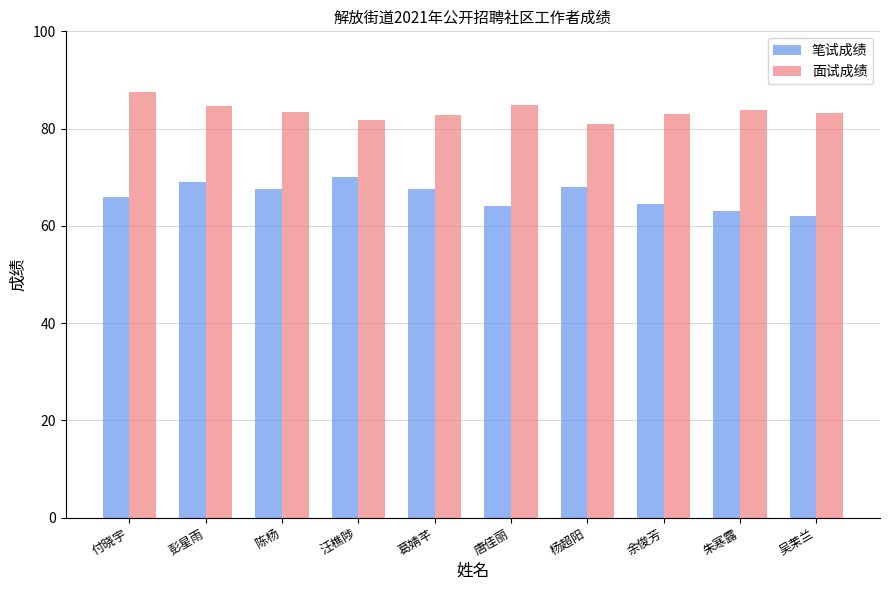

What are all the series names shown in the legend?

笔试成绩, 面试成绩